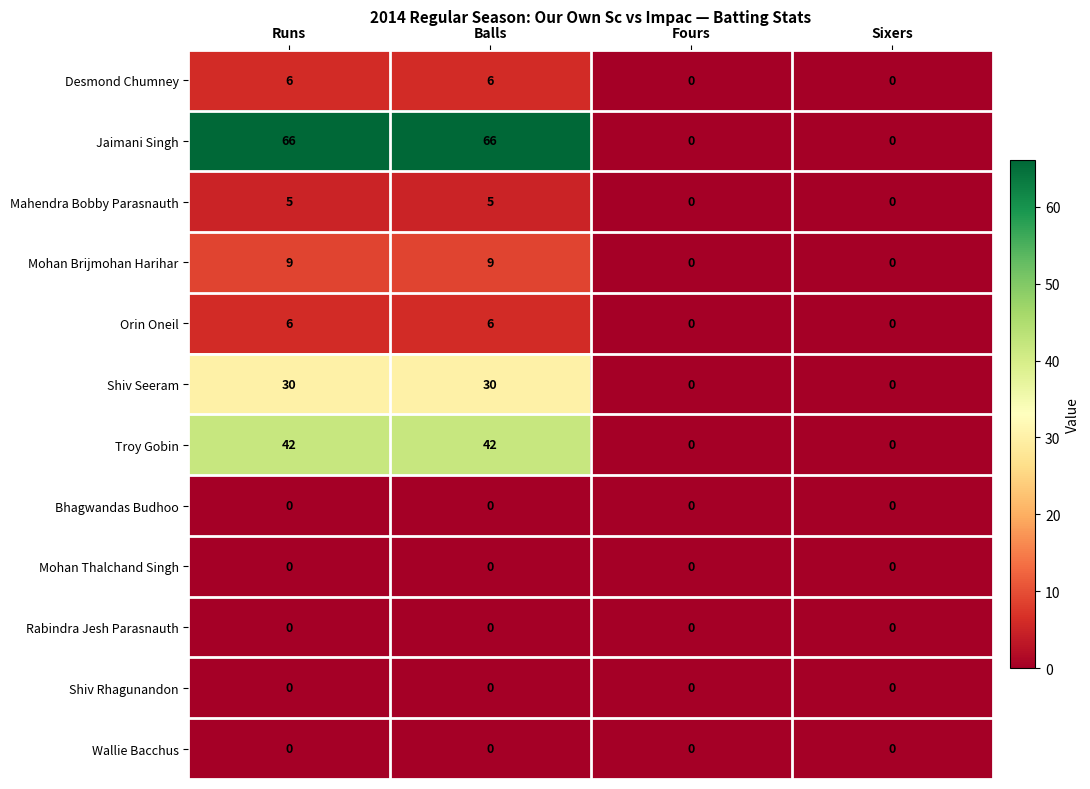

Which series has the largest total across all categories?

Jaimani Singh